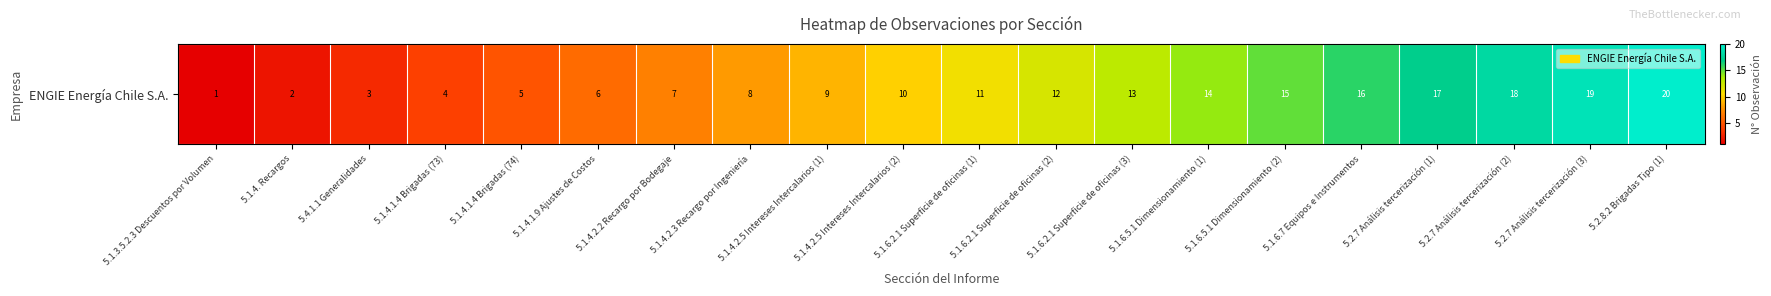

What value does the data have at 5.2.7 Análisis tercerización (2), to the nearest 5?

20